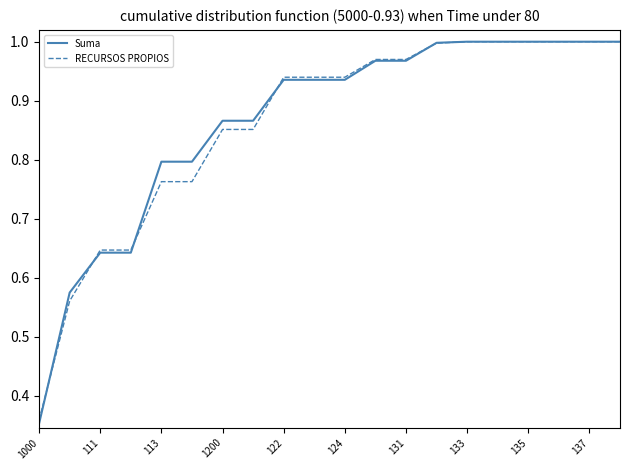

Which series has the widest spread of values?

Suma